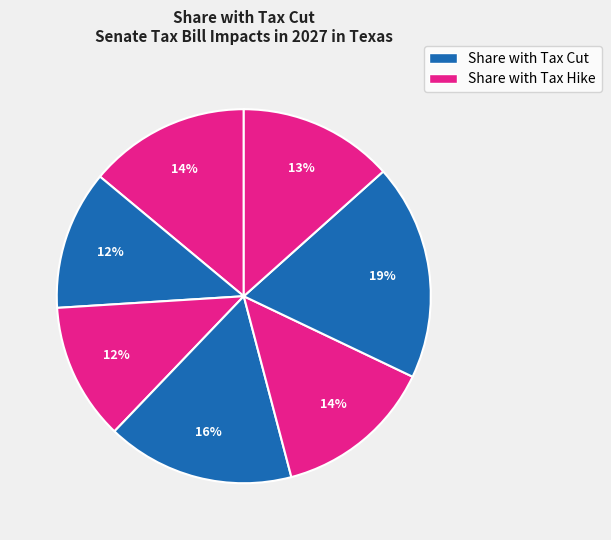

How many slices are in this pie chart?

7